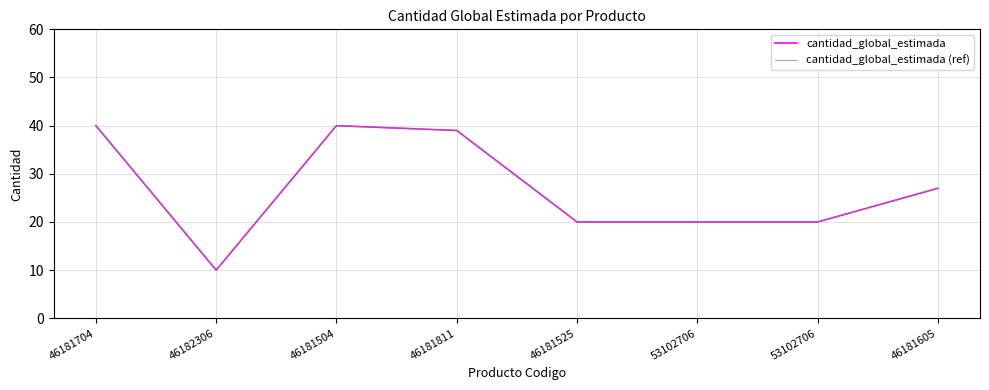

Which series changed the most between 46182306 and 53102706?

cantidad_global_estimada